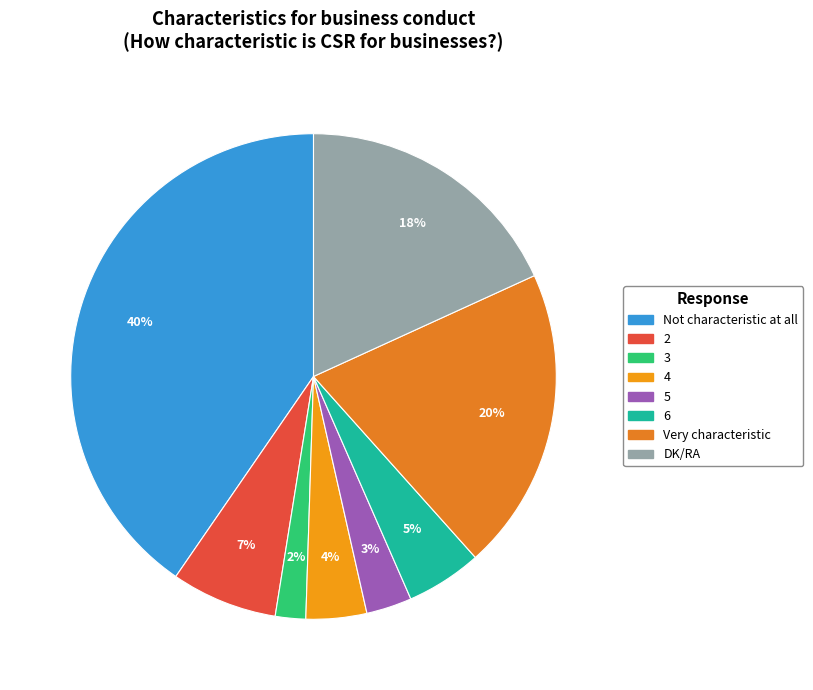

What is the ratio of the value at 2 to the value at 3?

3.5